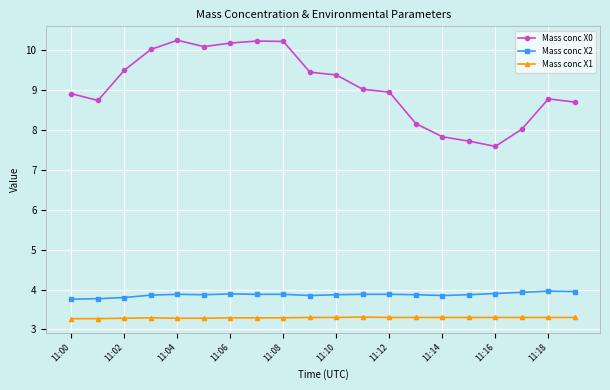

At how many categories does at least one series exceed 7?

20